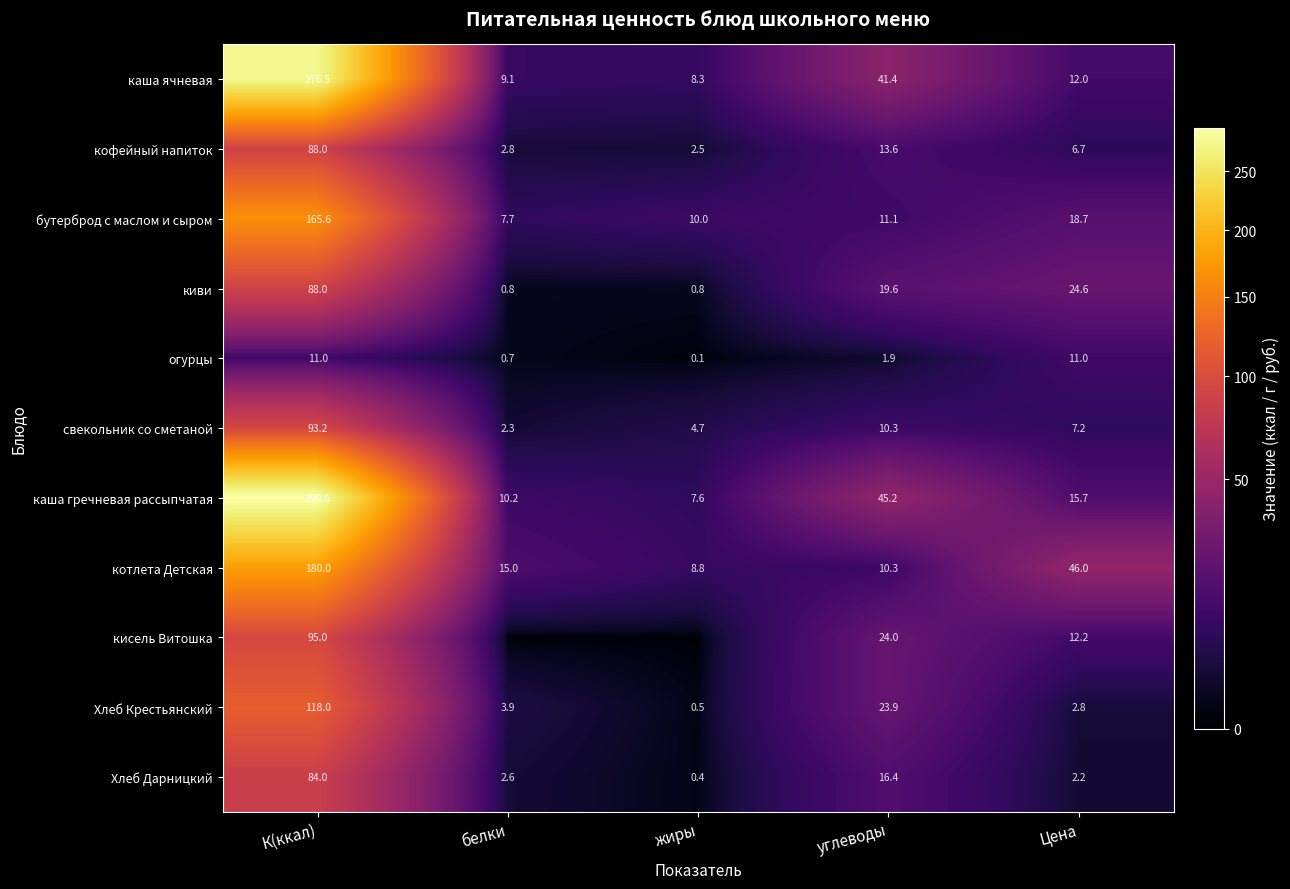

What is the sum of all котлета Детская values?

260.1